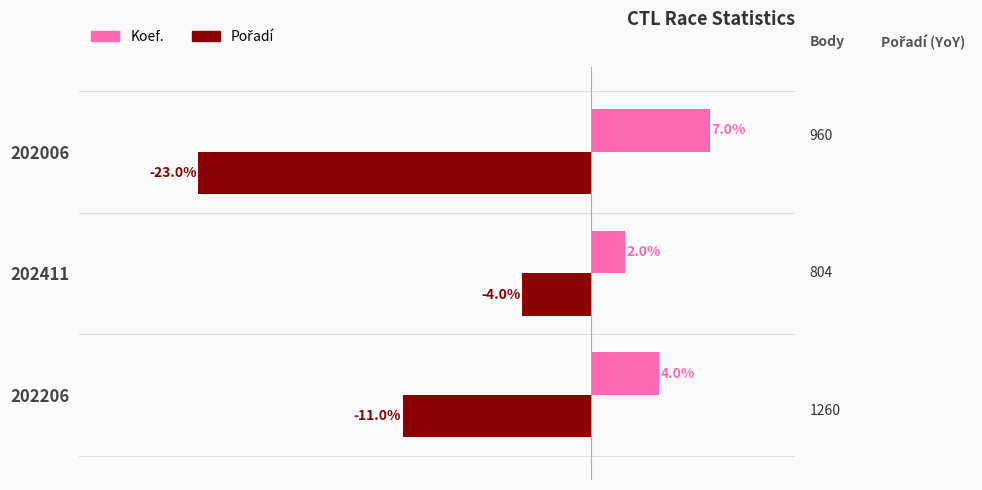

Rank the categories by Koef. value from lowest to highest.

202411, 202206, 202006